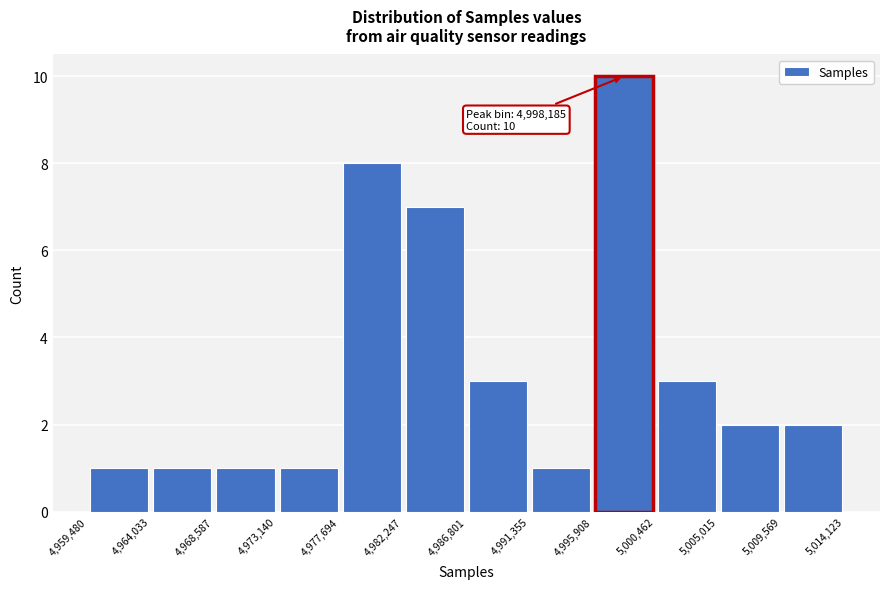

Which range on the x-axis has the tallest bar?

4,995,908 to 5,000,462